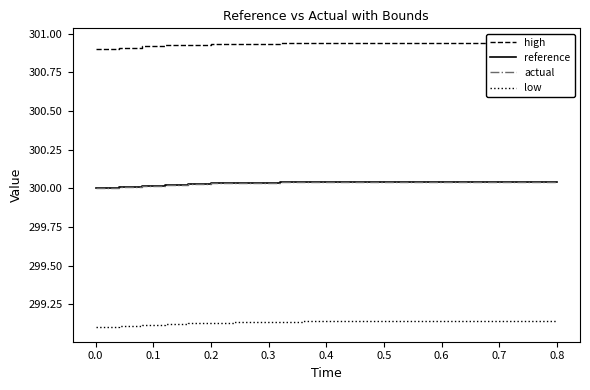

Reading right to left, transcribe all the data shown in this chart.

high: 300.9	300.9	300.9	300.9	300.9	300.9	300.9	300.9	300.9	300.9	300.9	300.9	300.9	300.9	300.9	300.9	300.9	300.9	300.9	300.9	300.9
reference: 300.0	300.0	300.0	300.0	300.0	300.0	300.0	300.0	300.0	300.0	300.0	300.0	300.0	300.0	300.0	300.0	300.0	300.0	300.0	300.0	300.0
actual: 300.0	300.0	300.0	300.0	300.0	300.0	300.0	300.0	300.0	300.0	300.0	300.0	300.0	300.0	300.0	300.0	300.0	300.0	300.0	300.0	300.0
low: 299.1	299.1	299.1	299.1	299.1	299.1	299.1	299.1	299.1	299.1	299.1	299.1	299.1	299.1	299.1	299.1	299.1	299.1	299.1	299.1	299.1